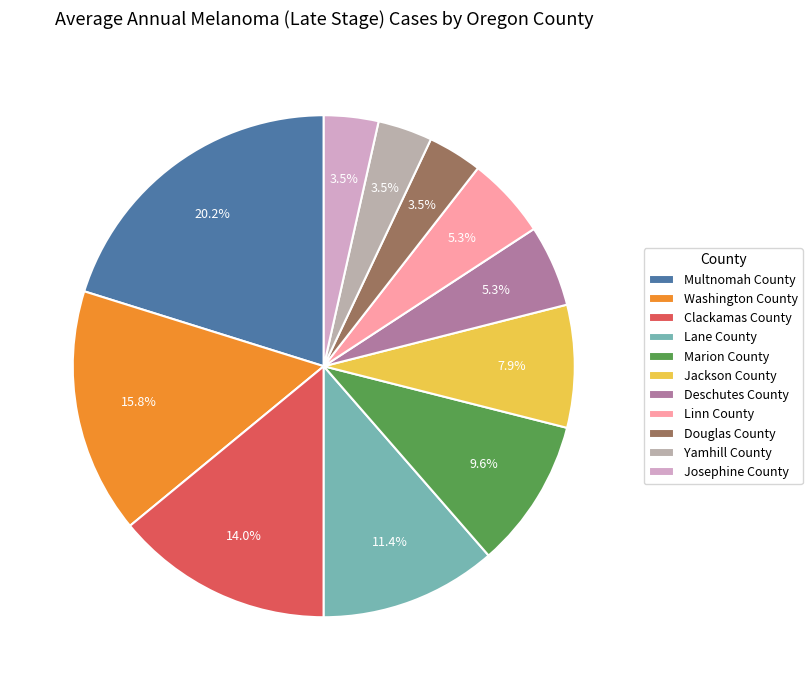

Is there a majority slice in this chart?

No